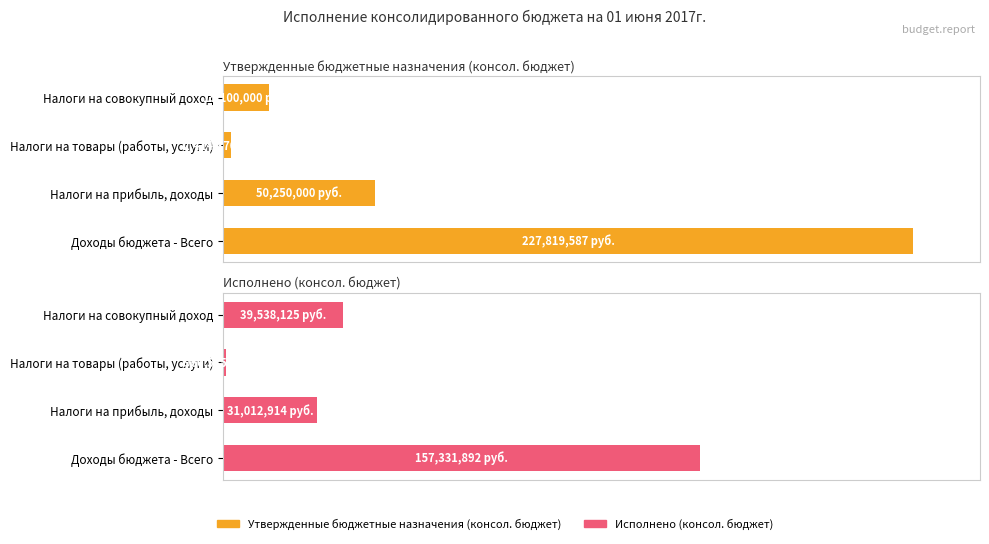

Where is Исполнено (консол. бюджет) nearest to the value 31?

Налоги на совокупный доход